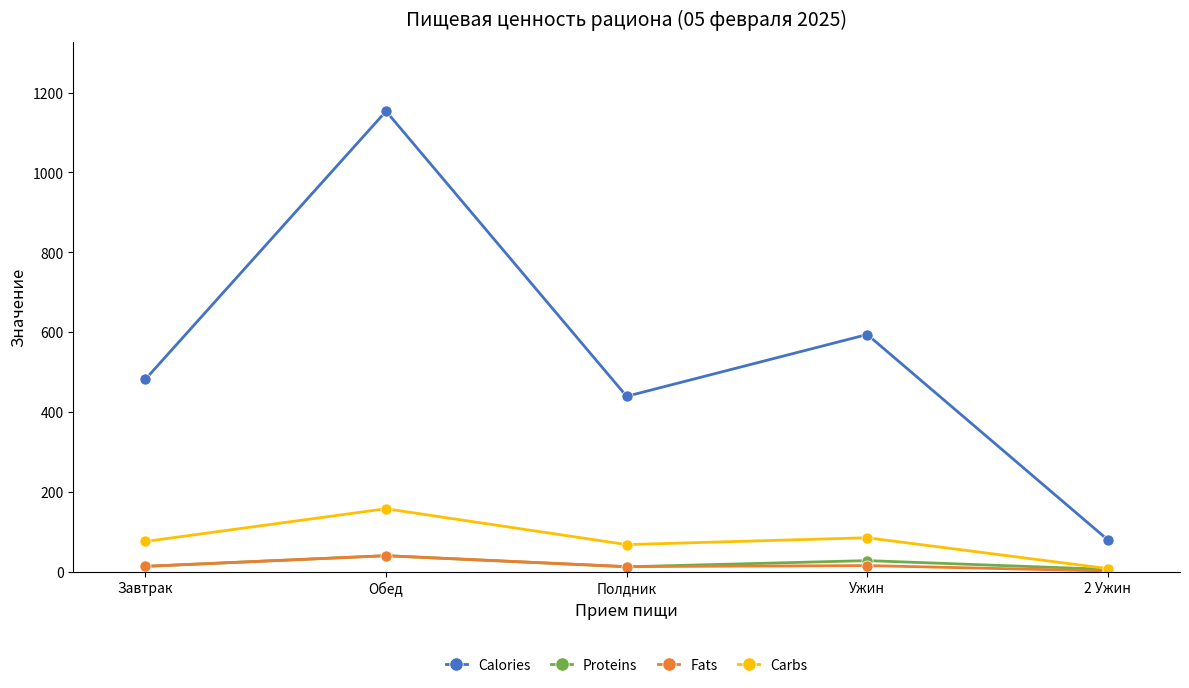

True or false: Calories and Carbs cross at least once.

False